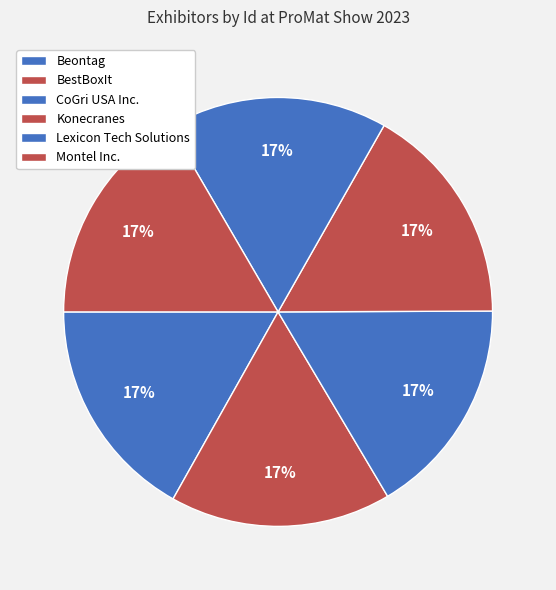

To the nearest percent, what portion does Konecranes represent?

17%